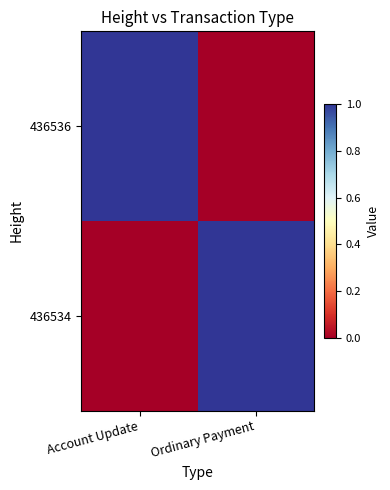

Reading right to left, transcribe all the data shown in this chart.

436536: Ordinary Payment=0	Account Update=1
436534: Ordinary Payment=1	Account Update=0